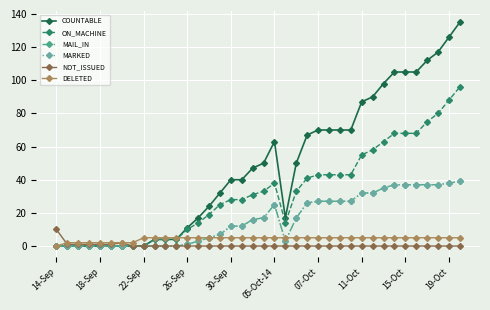

Which category has the lowest value in the COUNTABLE series?

14-Sep